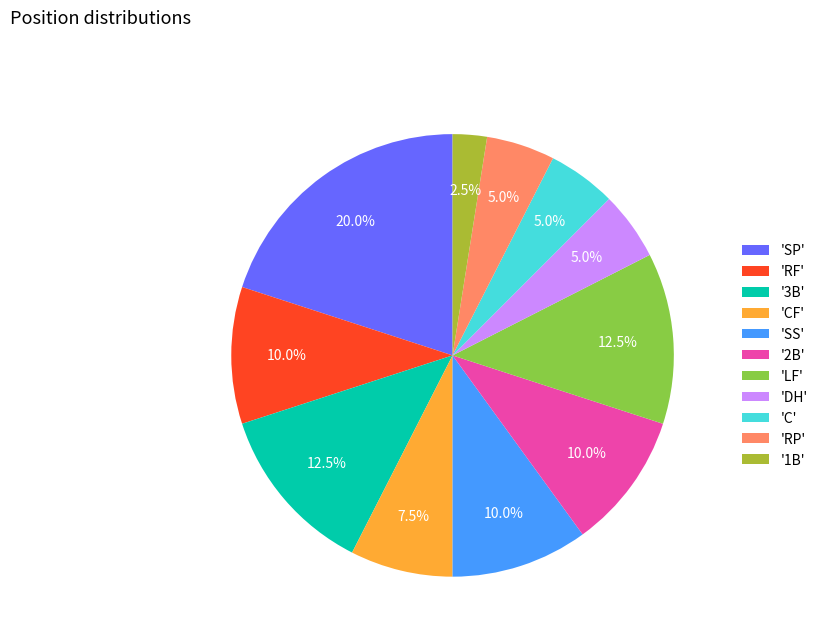

What is the ratio of the value at '2B' to the value at '3B'?

0.8